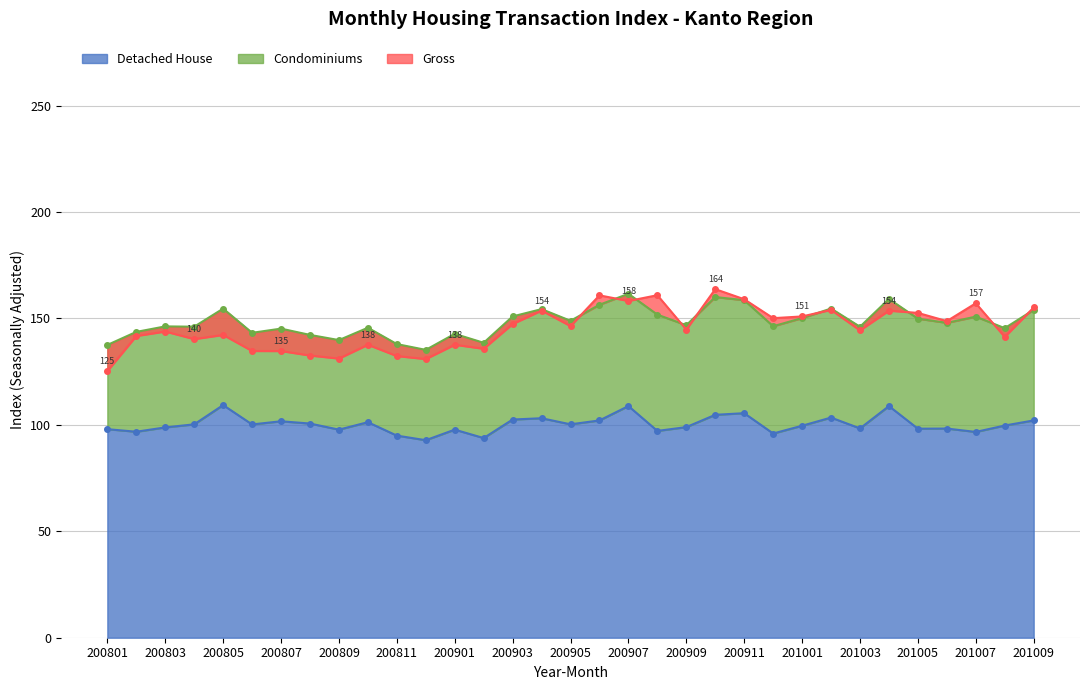

Is the value of Condominiums at 200903 greater than the value of Detached House at 200803?

Yes